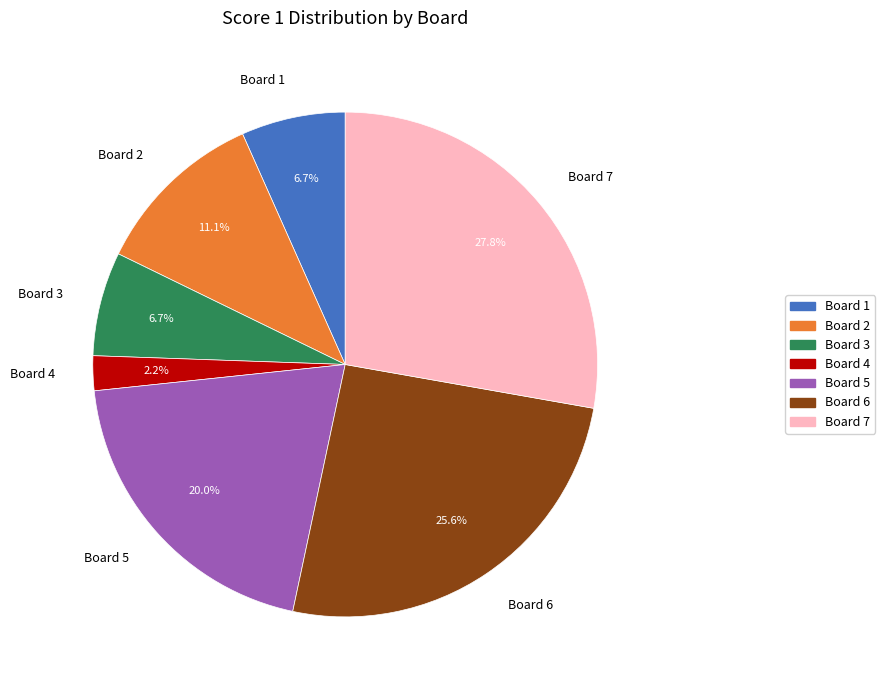

Which has a higher value, Board 2 or Board 6?

Board 6